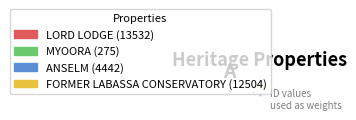

Is it true that ANSELM is 6% of the pie?

False